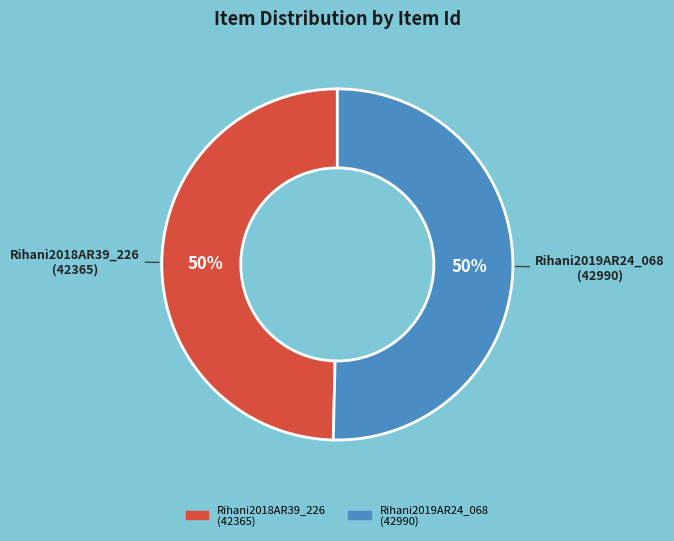

What percentage is the Rihani2018AR39_226 (42365) slice, to the nearest percent?

50%